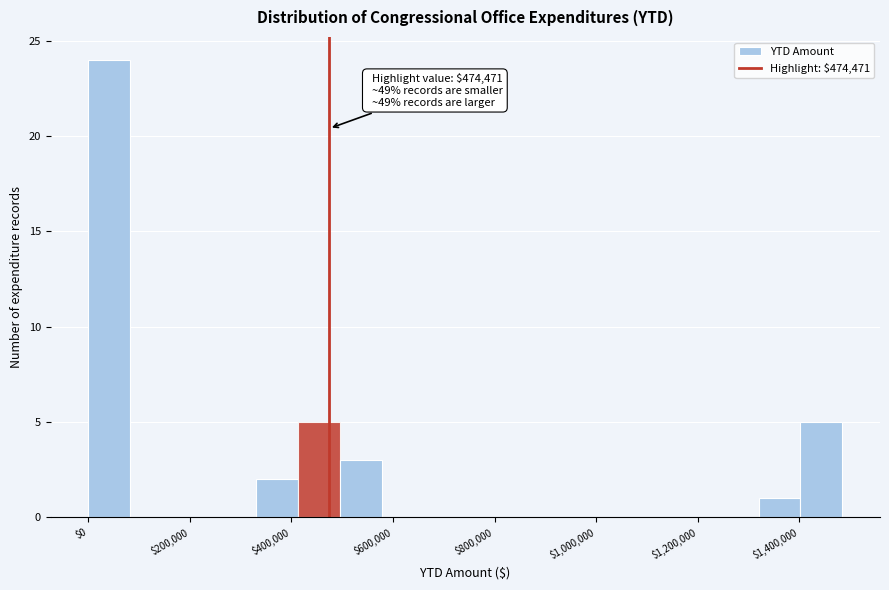

Which range on the x-axis has the tallest bar?

0 to 80000